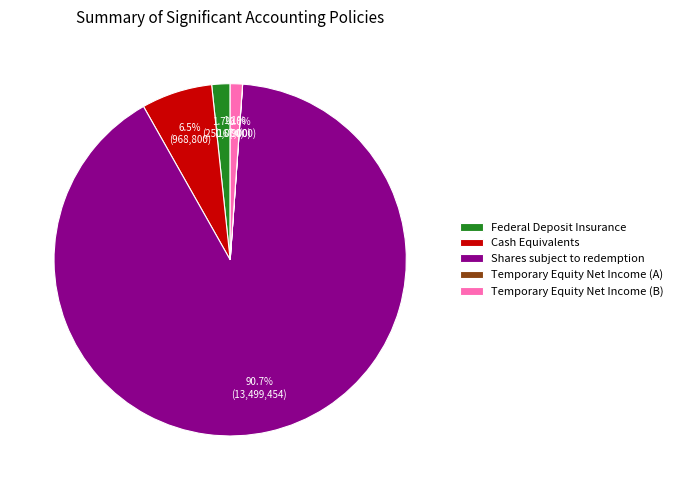

Does Temporary Equity Net Income (B) represent more than half of the total?

No